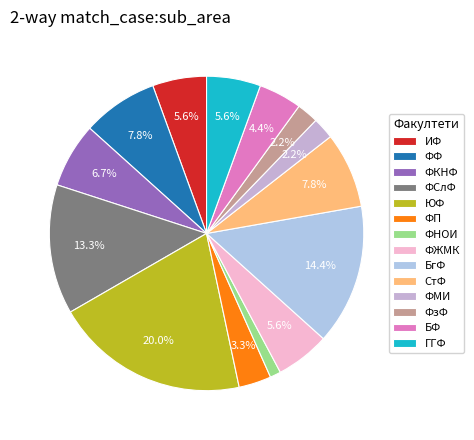

The ФМИ slice represents 2% of the pie. True or false?

True